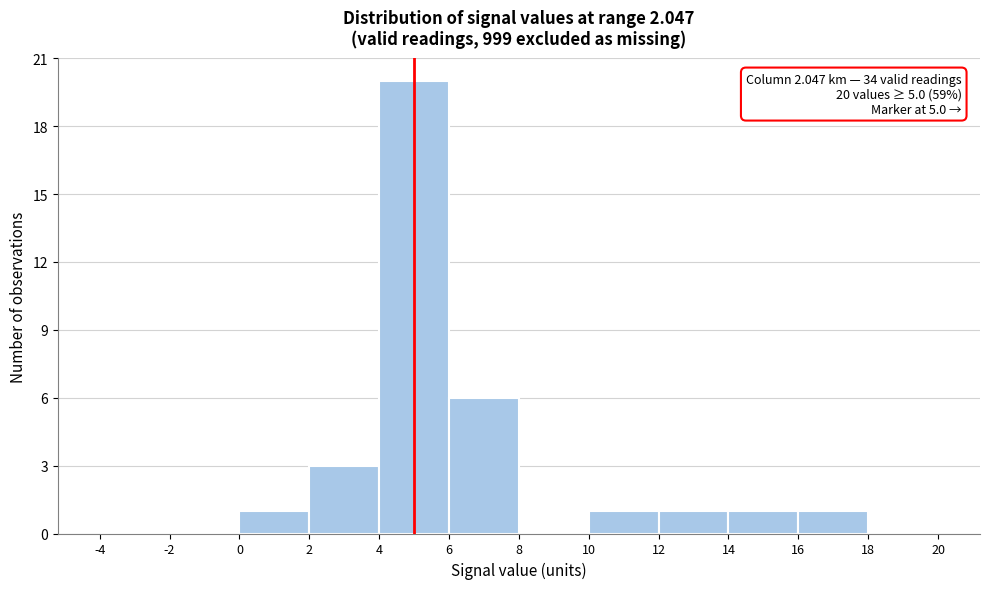

Which range on the x-axis has the tallest bar?

4 to 6